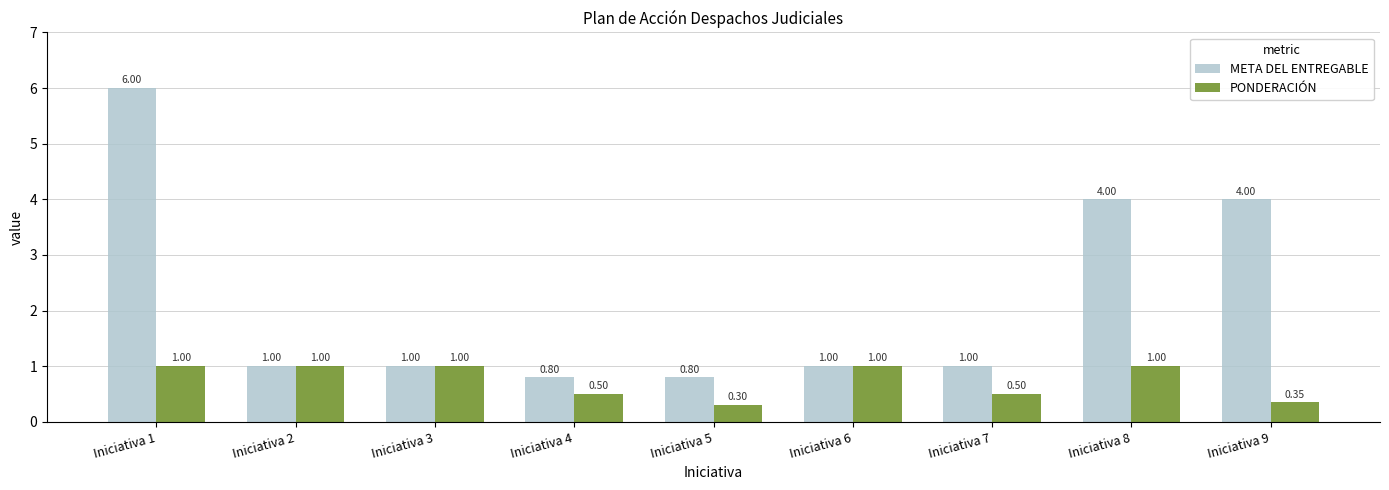

Between Iniciativa 6 and Iniciativa 7, which series saw the biggest shift?

PONDERACIÓN